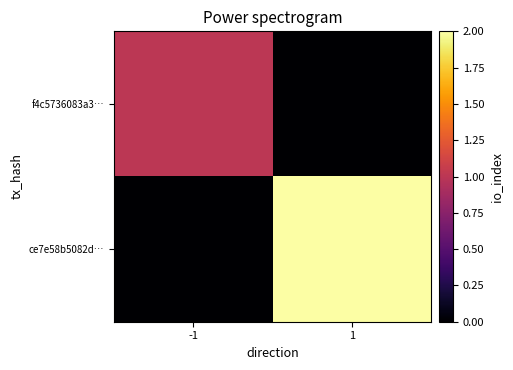

What is the difference between the highest and lowest values at -1?

1